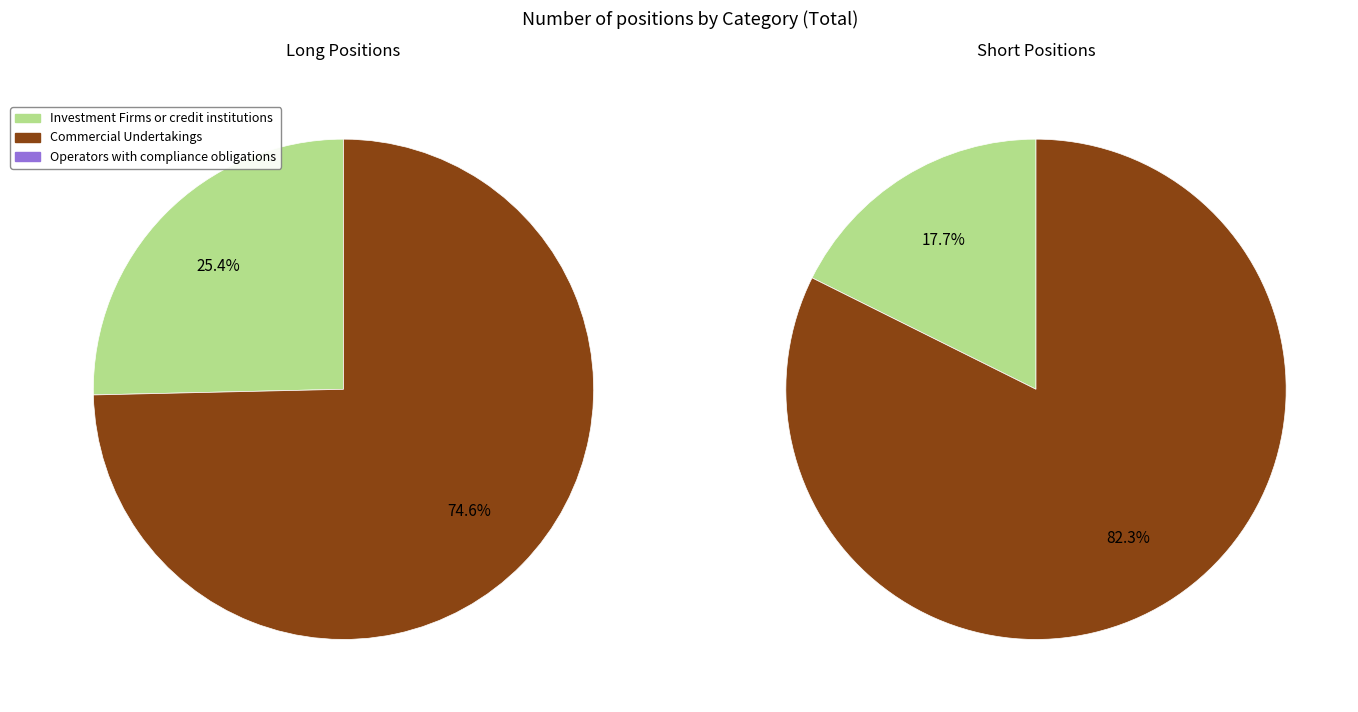

What is the spread (max minus min) of values at Long?

34849.4